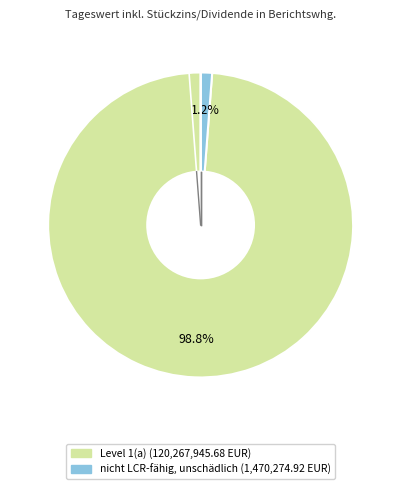

Which category has the smallest portion of the pie?

nicht LCR-fähig, unschädlich